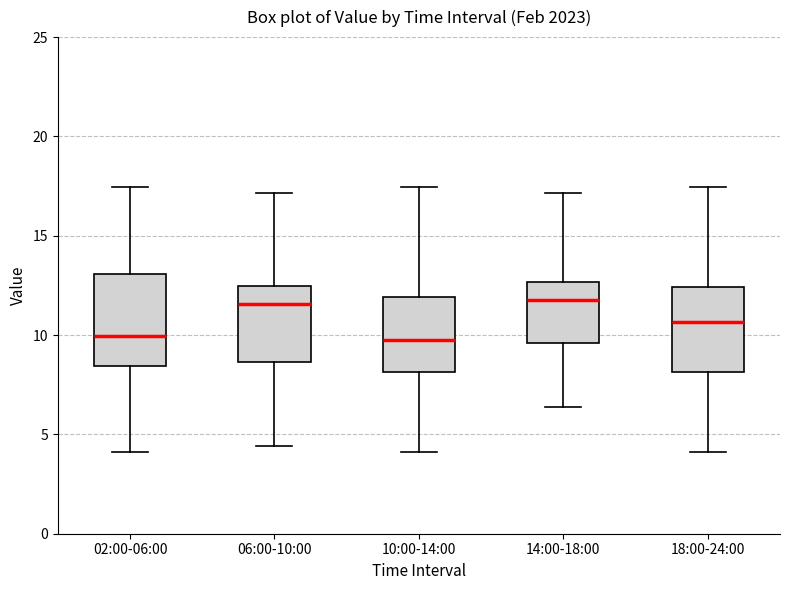

Reading left to right, transcribe this box plot: for each box, give where its median line is, the range the box spans, and where its two whiskers end, as read against the y-axis. The values are not printed on the chart, so give them approximately, as read against the axis.

02:00-06:00: median 10.0, box 8.5 to 13.0, whiskers 4.0 to 17.5
06:00-10:00: median 11.5, box 8.5 to 12.5, whiskers 4.5 to 17.0
10:00-14:00: median 9.5, box 8.0 to 12.0, whiskers 4.0 to 17.5
14:00-18:00: median 12.0, box 9.5 to 12.5, whiskers 6.5 to 17.0
18:00-24:00: median 10.5, box 8.0 to 12.5, whiskers 4.0 to 17.5